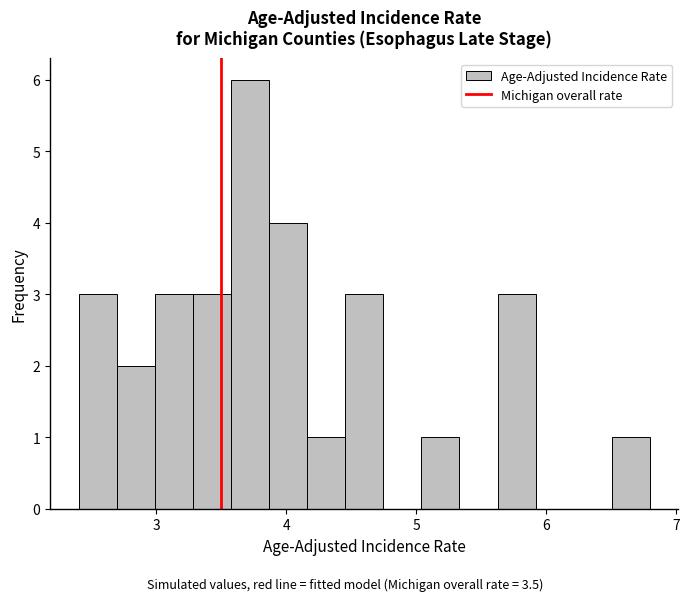

Read against the x-axis, roughly where is the centre of the tallest bar?

3.7